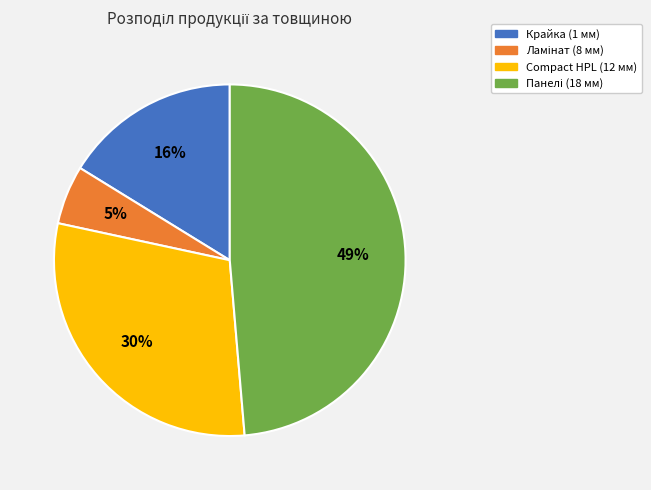

Is there any slice that represents more than half of the pie?

No